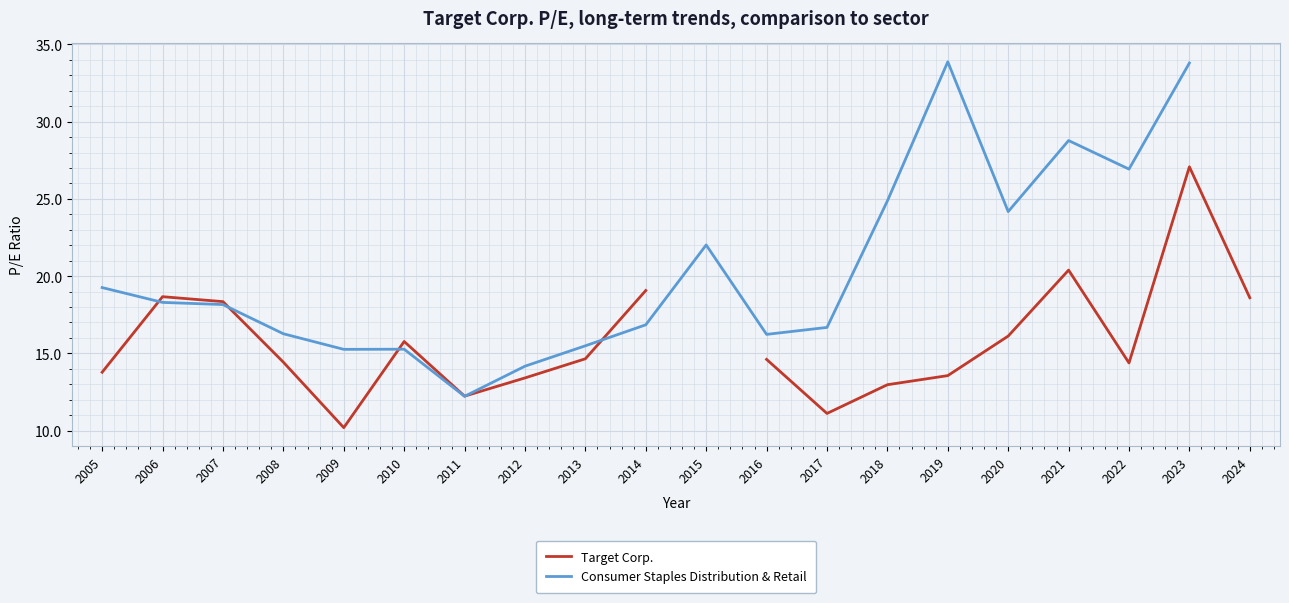

Where does the Target Corp. series first go above 14?

2006